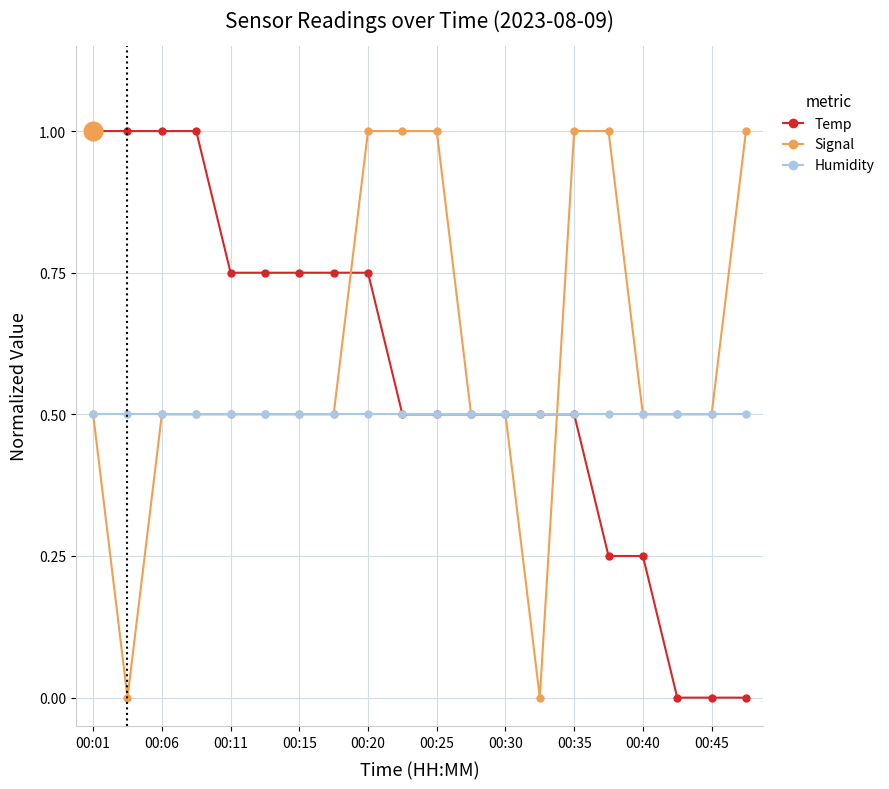

Which series has the largest total across all categories?

Signal